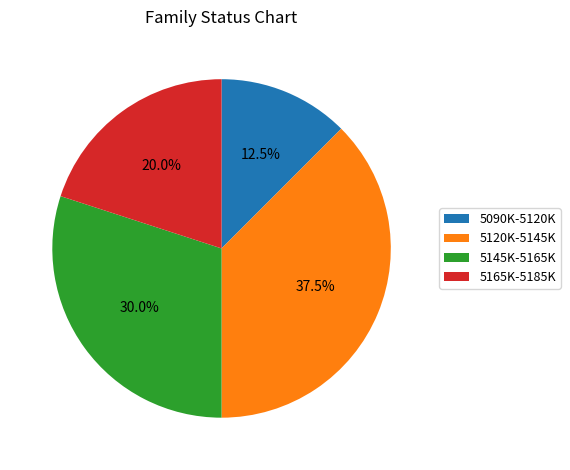

Count the number of slices in the pie.

4